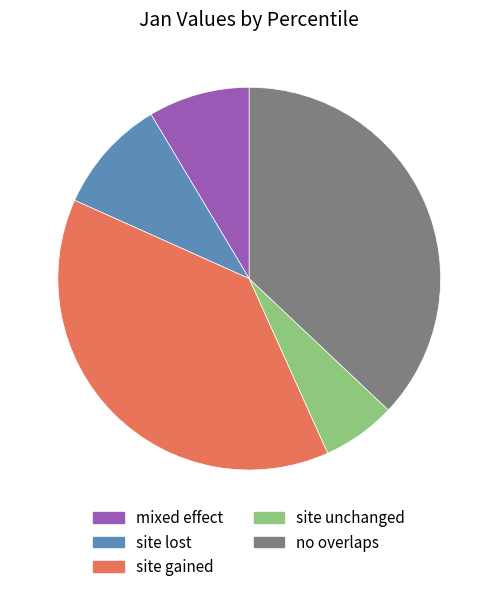

Is the sum of site unchanged and mixed effect greater than half?

No